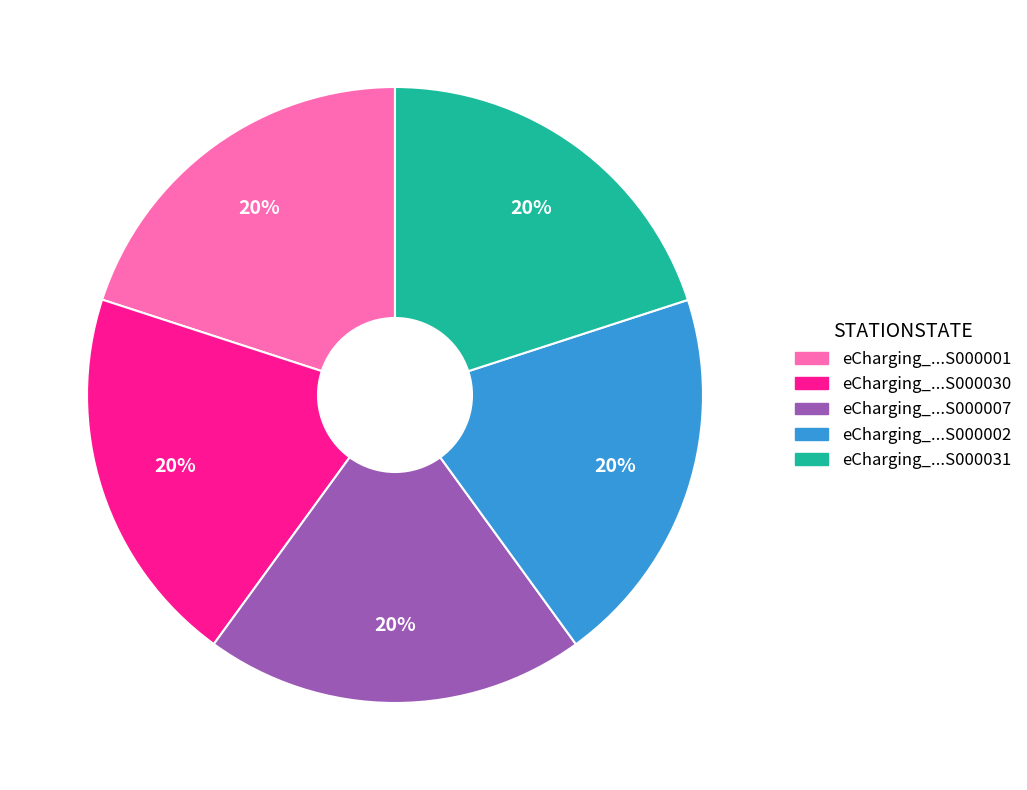

Count the number of slices in the pie.

5